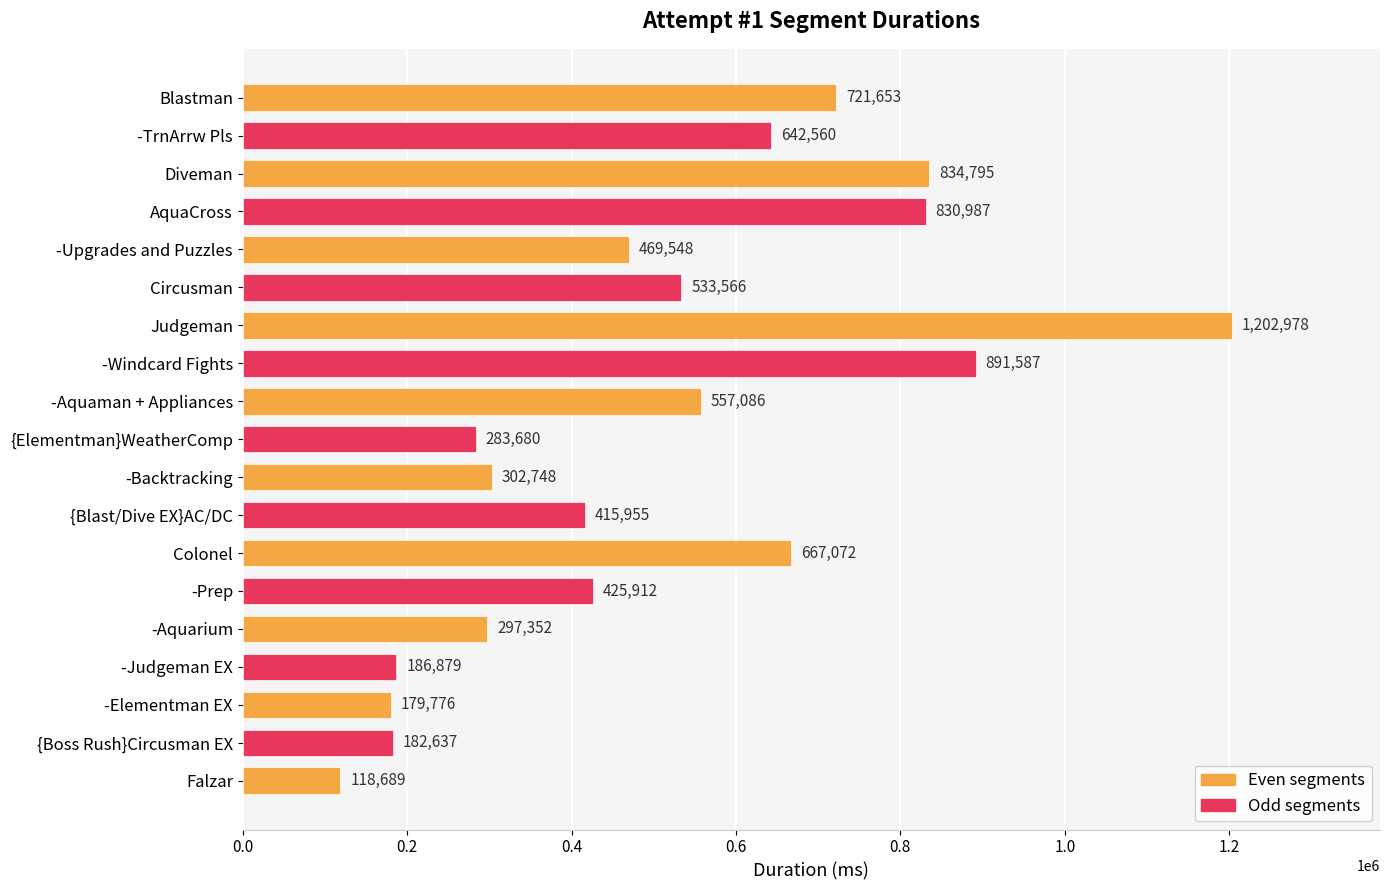

What is the label of the 7th bar from the top?

Judgeman